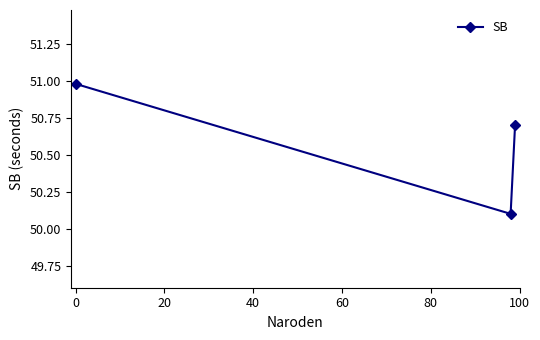

What is the value of the 2nd point from the left?

50.1